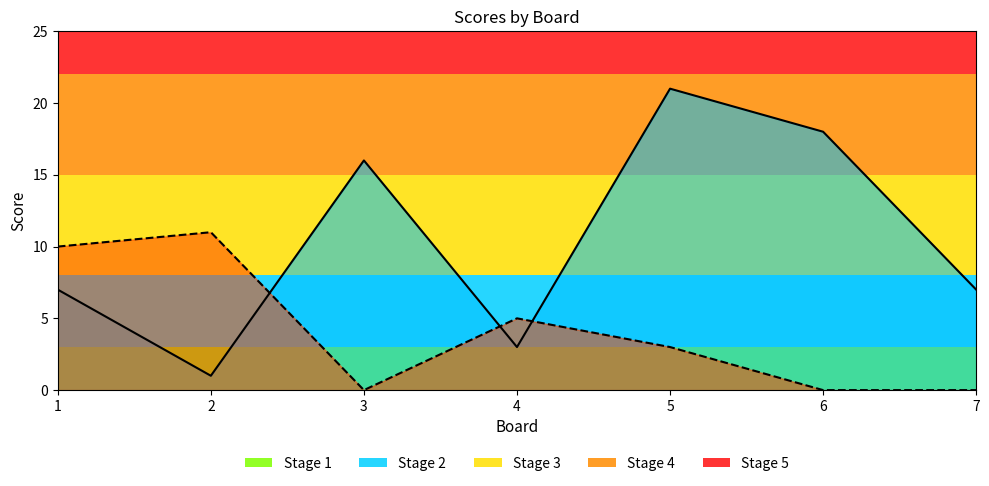

What is the greatest value displayed?

21